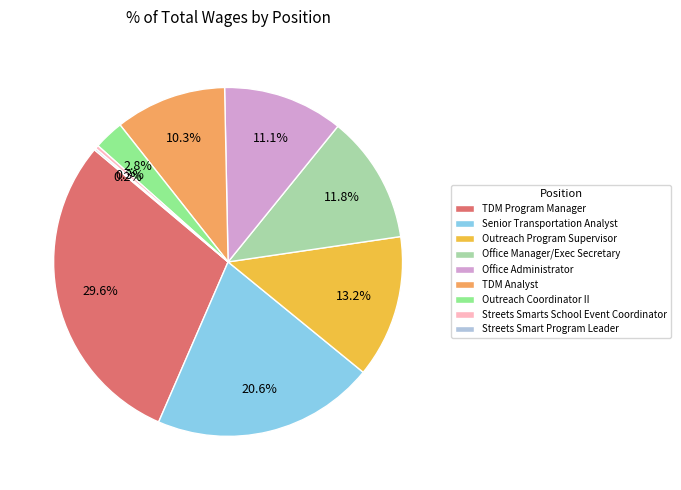

Is it true that Office Administrator is 11% of the pie?

True